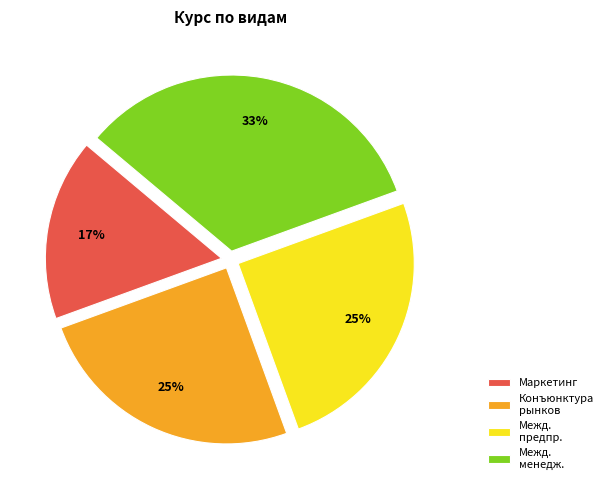

Which slice is the smallest?

Маркетинг